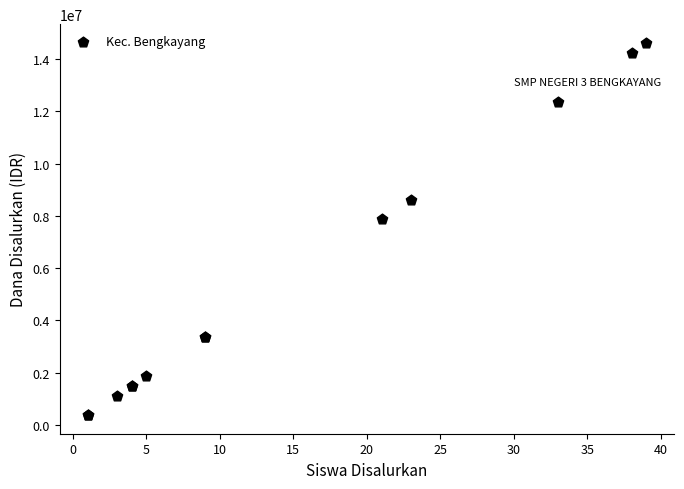

What Y value in the scatter plot is closest to 7500000?

7875000